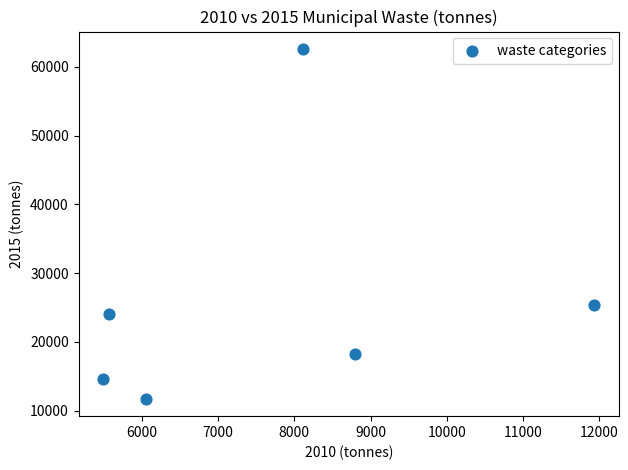

What Y value in the scatter plot is closest to 37161?

25358.1